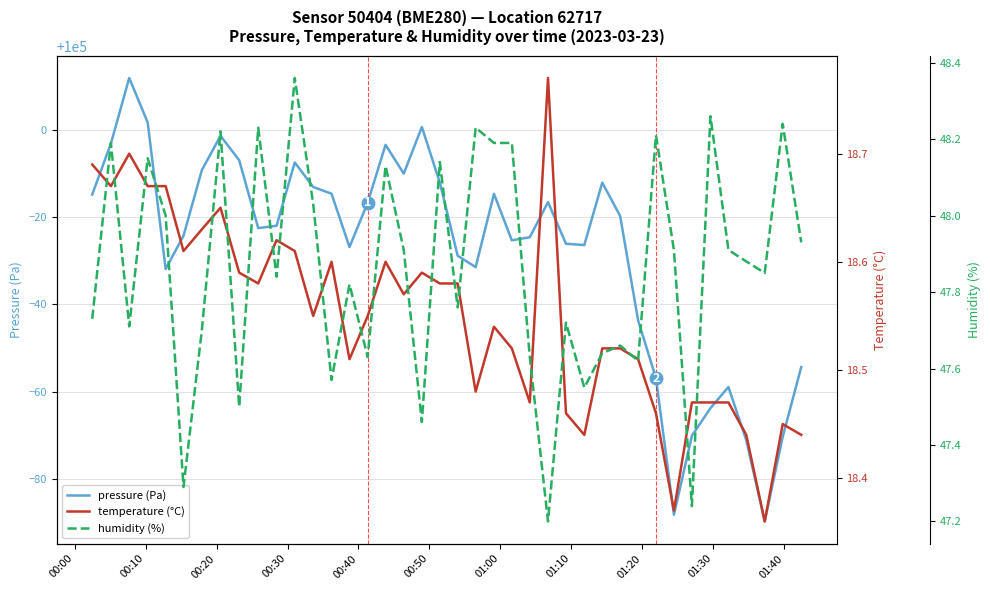

What is the average value of the temperature (°C) series?

18.5